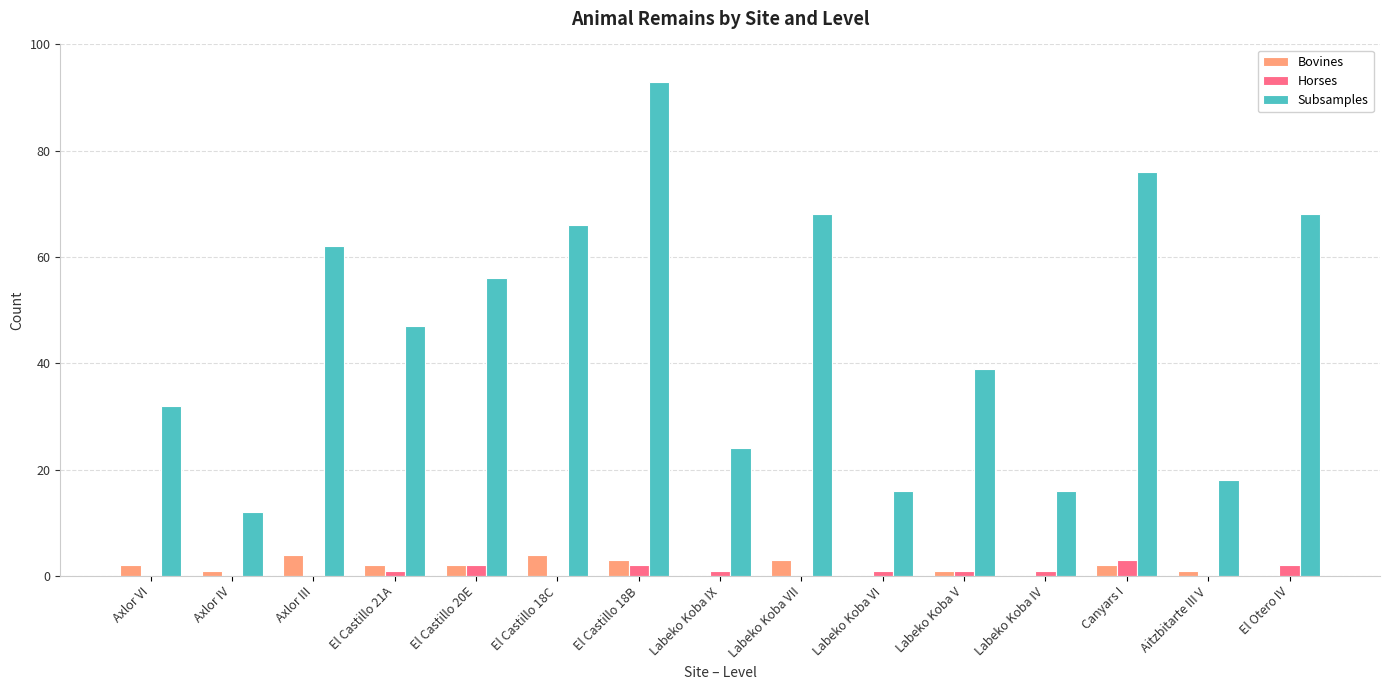

Which series changed the most between Axlor VI and Aitzbitarte III V?

Subsamples